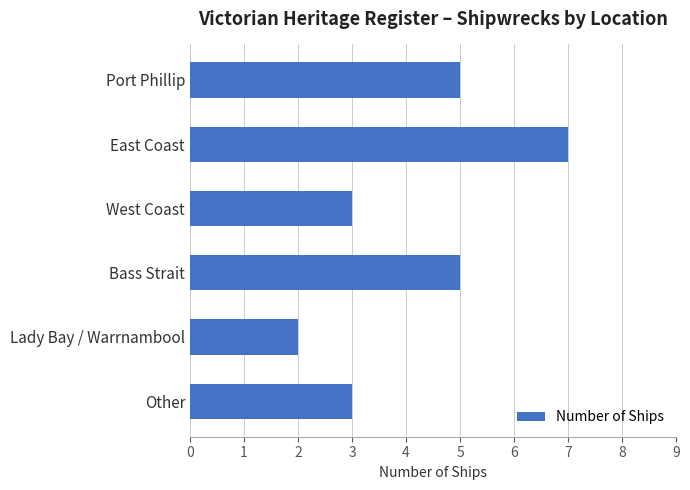

What is the average value?

4